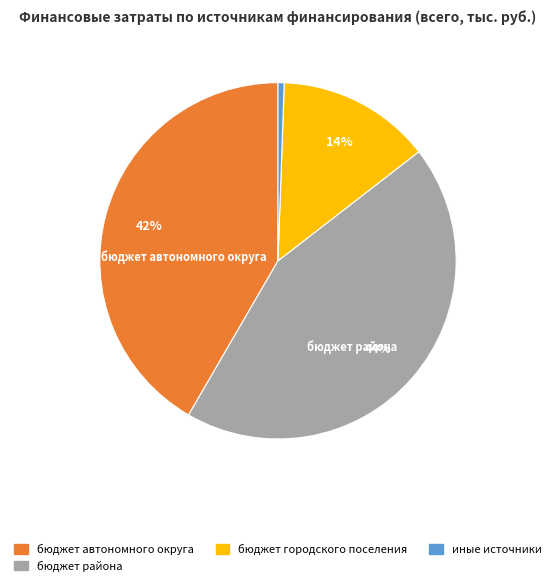

Count the number of slices in the pie.

4